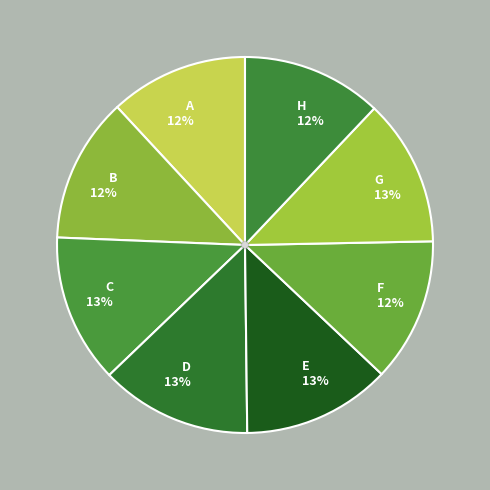

Combined, do E 13% and D 13% account for over 50%?

No